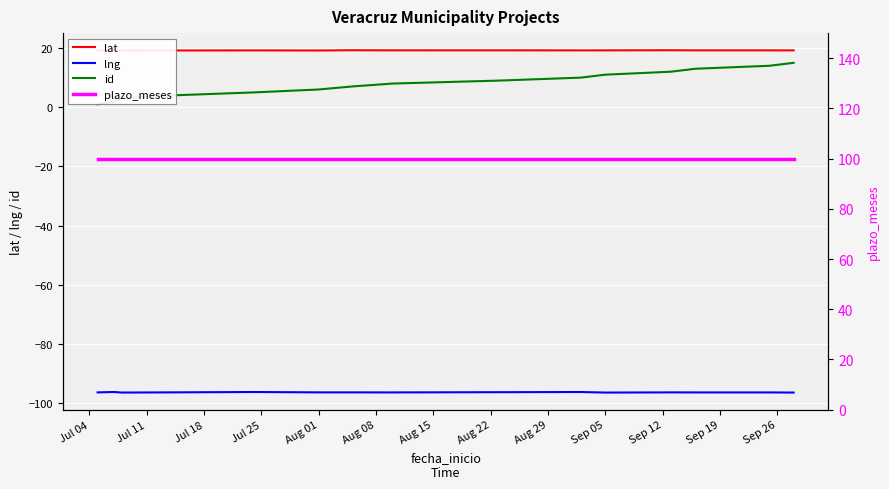

Is this an area chart (filled region under the line)?

No